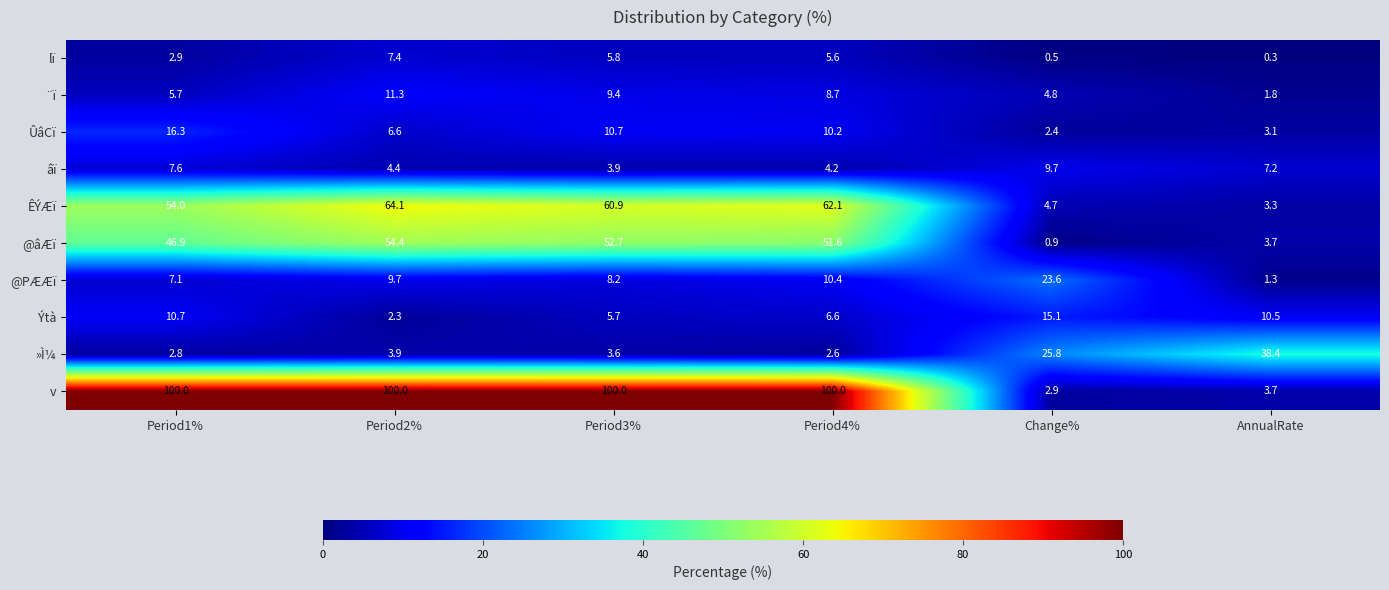

What is the spread (max minus min) of values at Period2%?

97.7